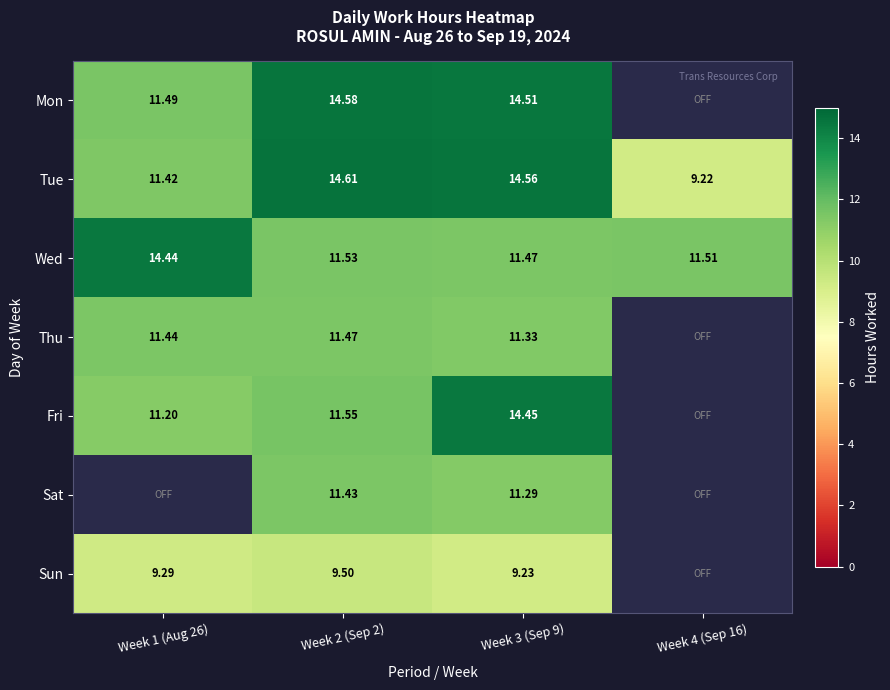

Is the value of Sun at Week 2 (Sep 2) greater than the value of Wed at Week 2 (Sep 2)?

No